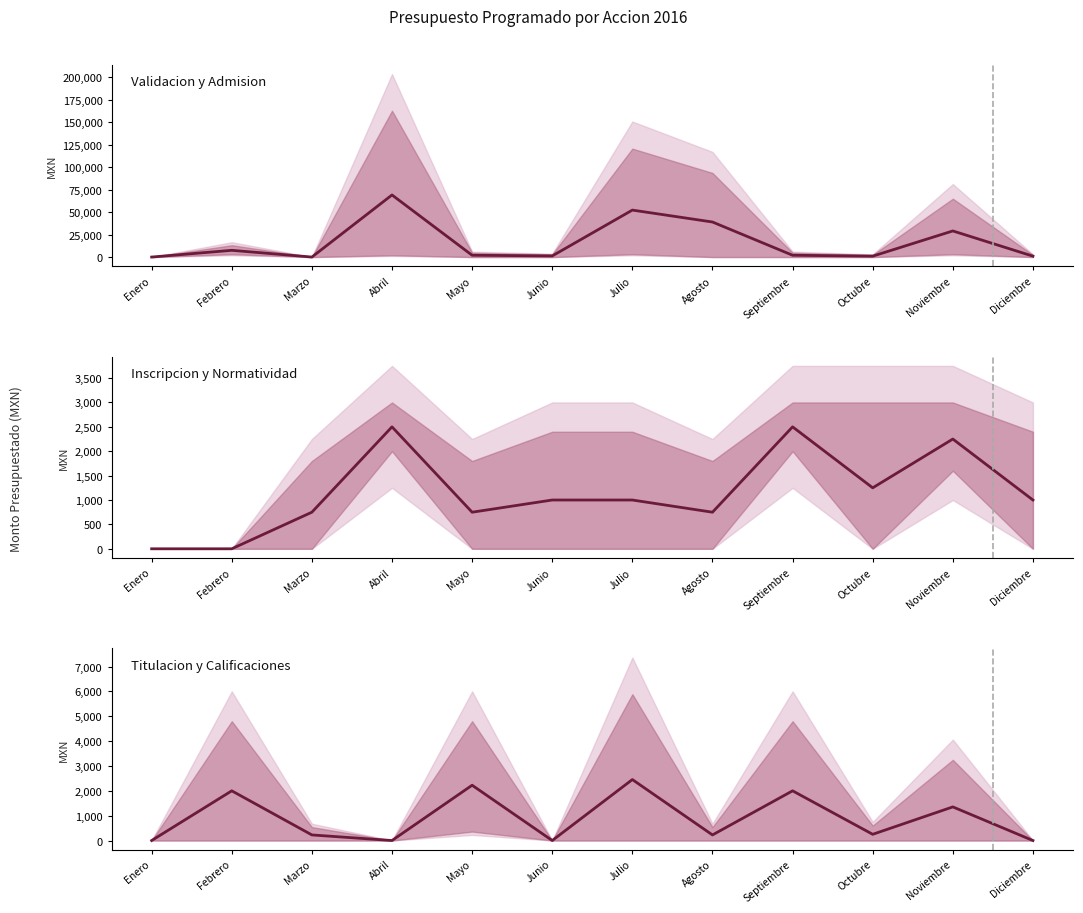

Which series has the largest total across all categories?

Inscripcion aspirantes center